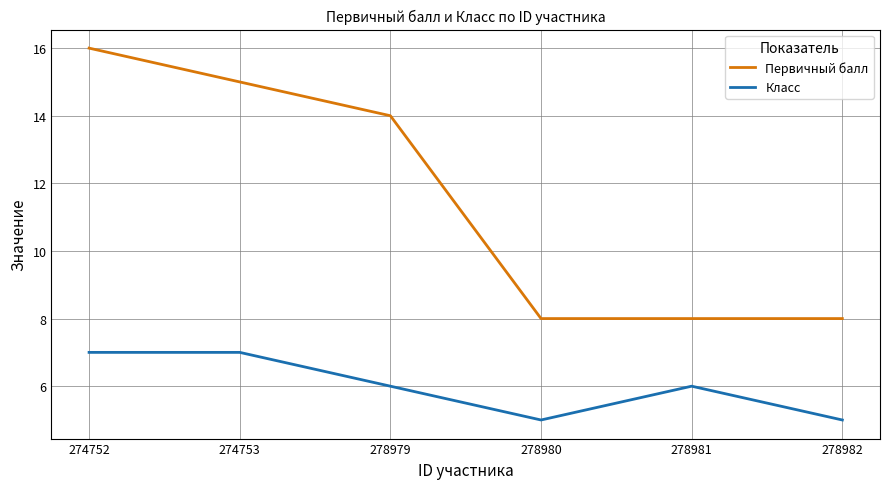

Is this an area chart (filled region under the line)?

No